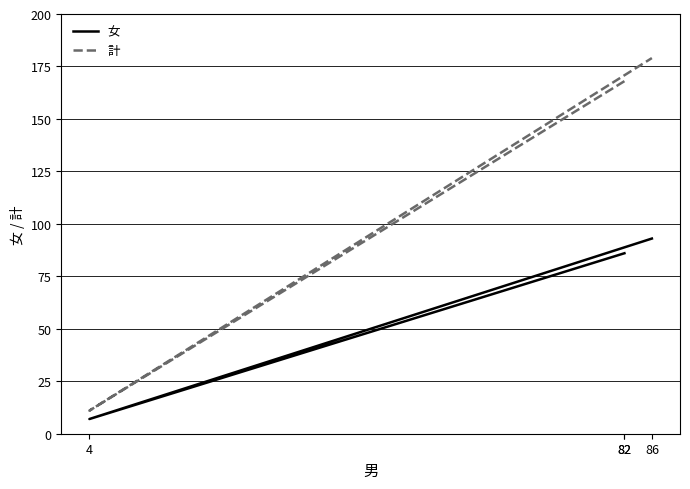

True or false: 女 and 計 intersect in this chart.

False